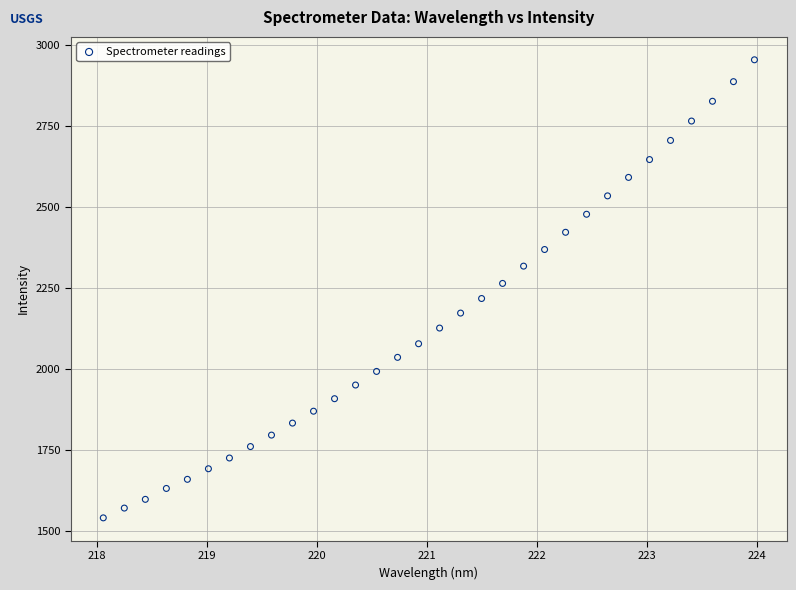

What is the range of X values (max minus min)?

5.9